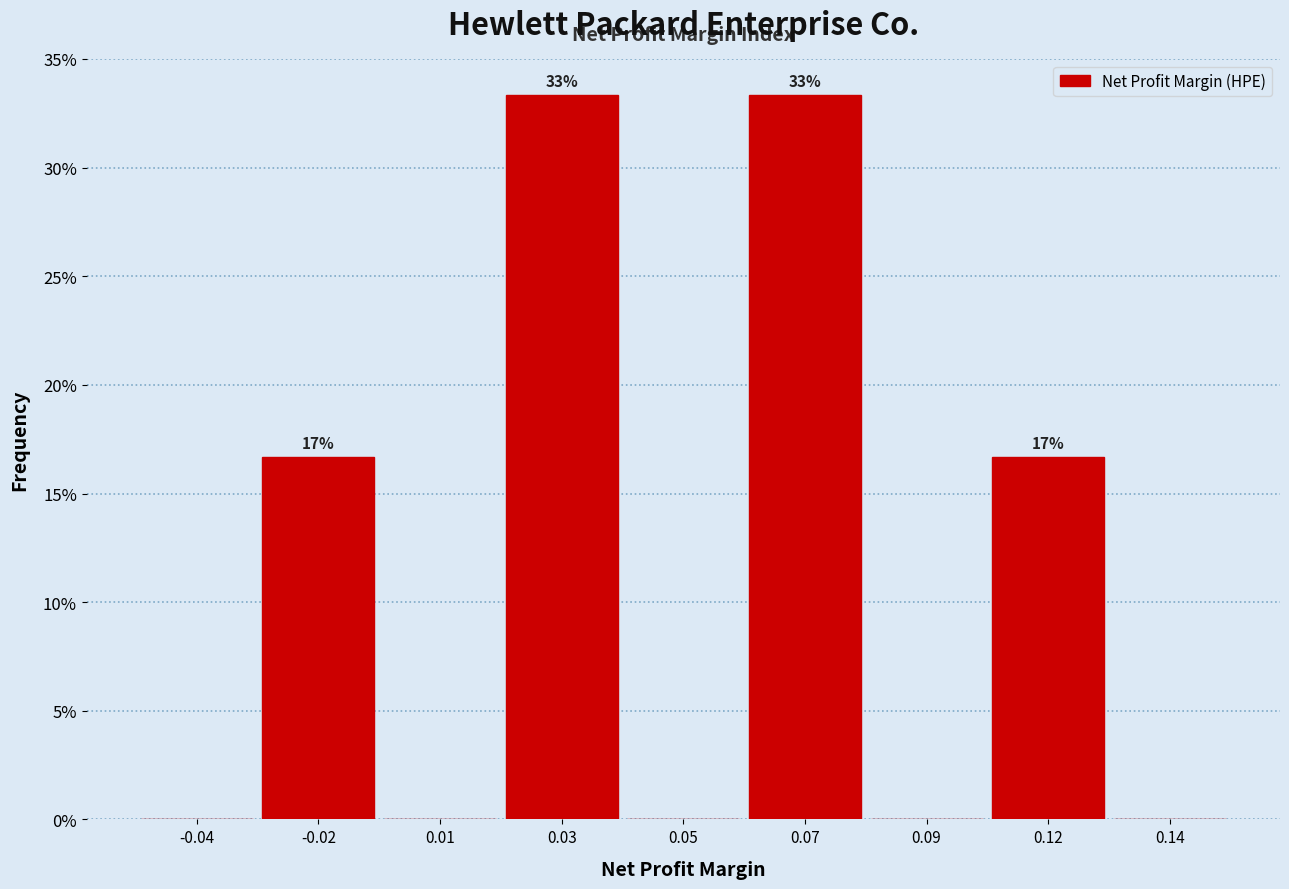

Reading left to right, transcribe all the data shown in this chart.

-0.04=0.0	-0.02=16.7	0.01=0.0	0.03=33.3	0.05=0.0	0.07=33.3	0.09=0.0	0.12=16.7	0.14=0.0